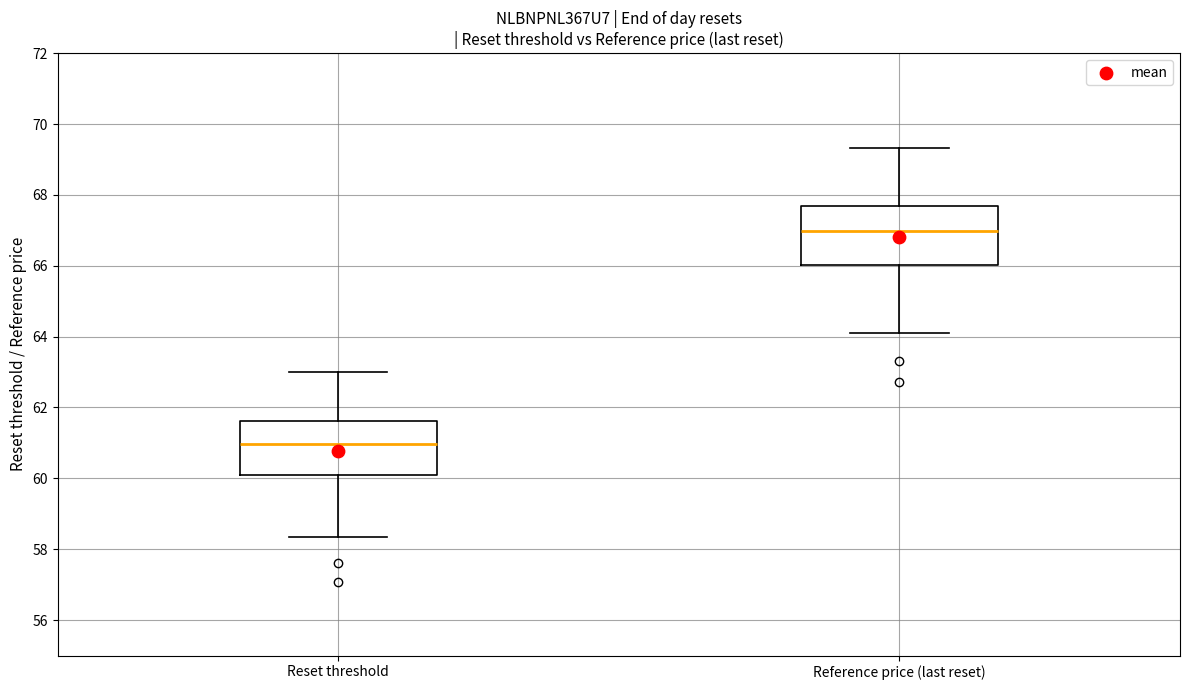

Reading left to right, transcribe this box plot: for each box, give where its median line is, the range the box spans, and where its two whiskers end, as read against the y-axis. The values are not printed on the chart, so give them approximately, as read against the axis.

Reset threshold: median 61.0, box 60.0 to 61.6, whiskers 58.4 to 63.0
Reference price (last reset): median 67.0, box 66.0 to 67.8, whiskers 64.2 to 69.4